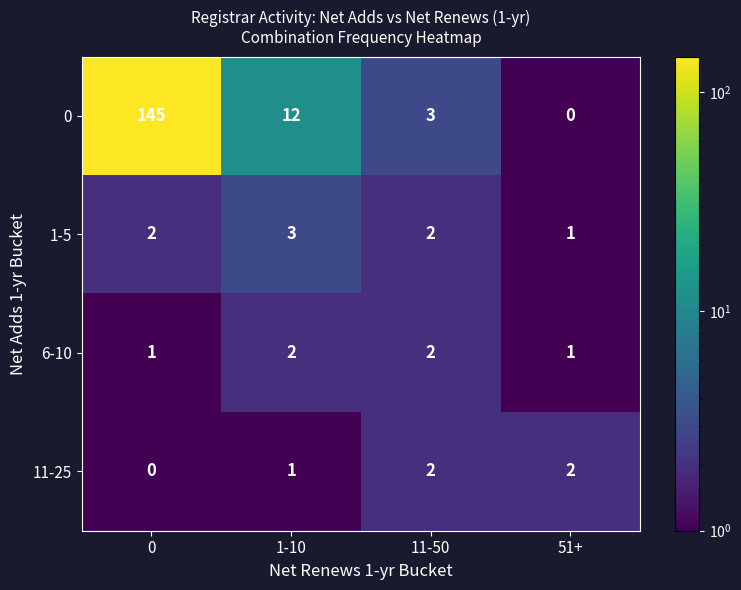

Is it true that 6-10 equals 1 at 51+?

True